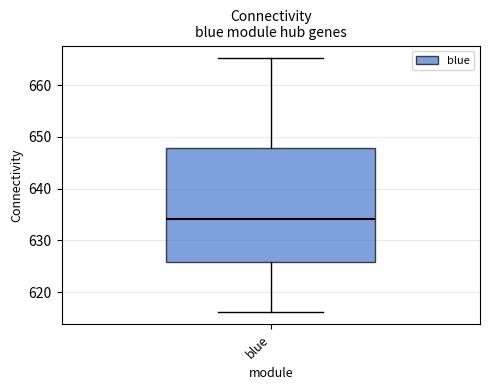

Read this box plot against the y-axis: the position of the median line, the range covered by the box, and the ends of both whiskers. The values are not printed on the chart, so give them approximately, as read against the axis.

median 634, box 626 to 648, whiskers 616 to 665